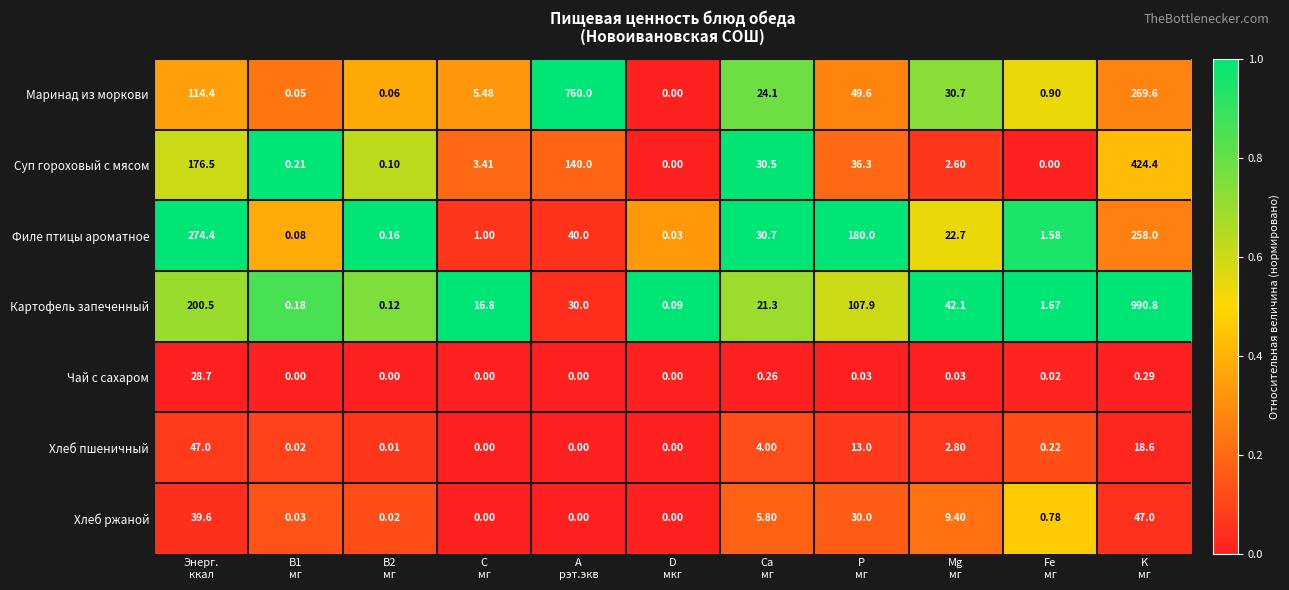

Which series has the largest total across all categories?

Картофель запеченный